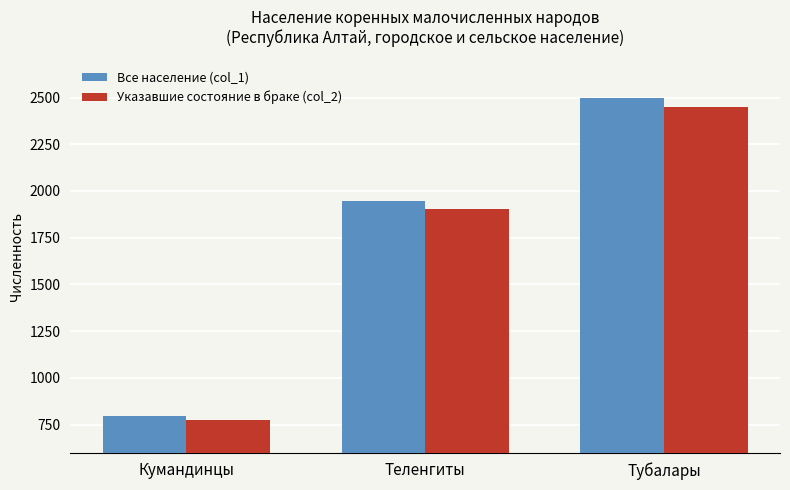

How many distinct data groups are displayed?

2